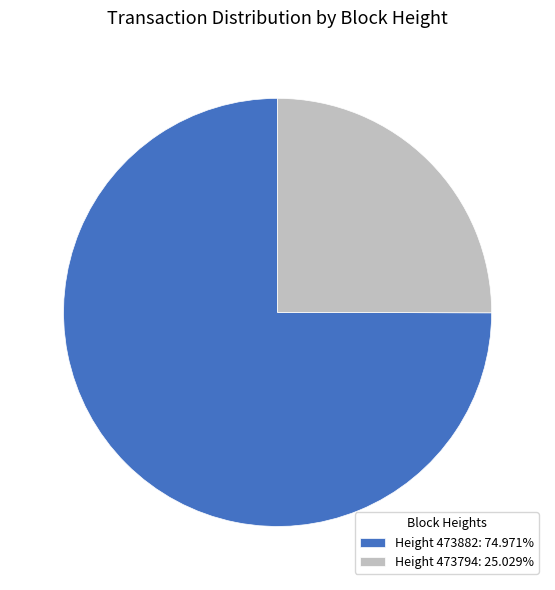

Do Height 473882: 74.971% and Height 473794: 25.029% together represent more than half of the pie?

Yes